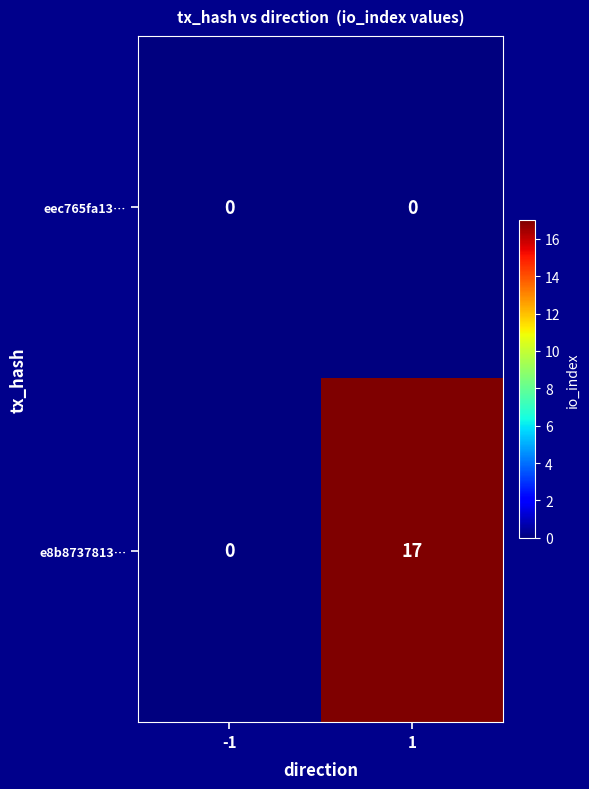

True or false: eec765fa13… has a value of 0 at 1.

True